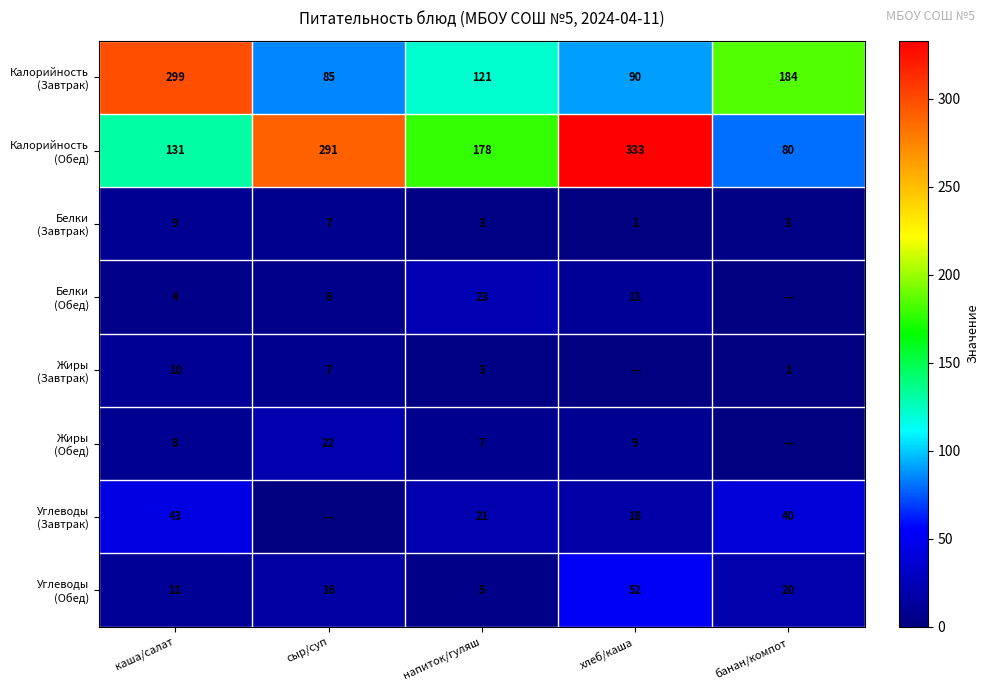

What is the spread (max minus min) of values at напиток/гуляш?

175